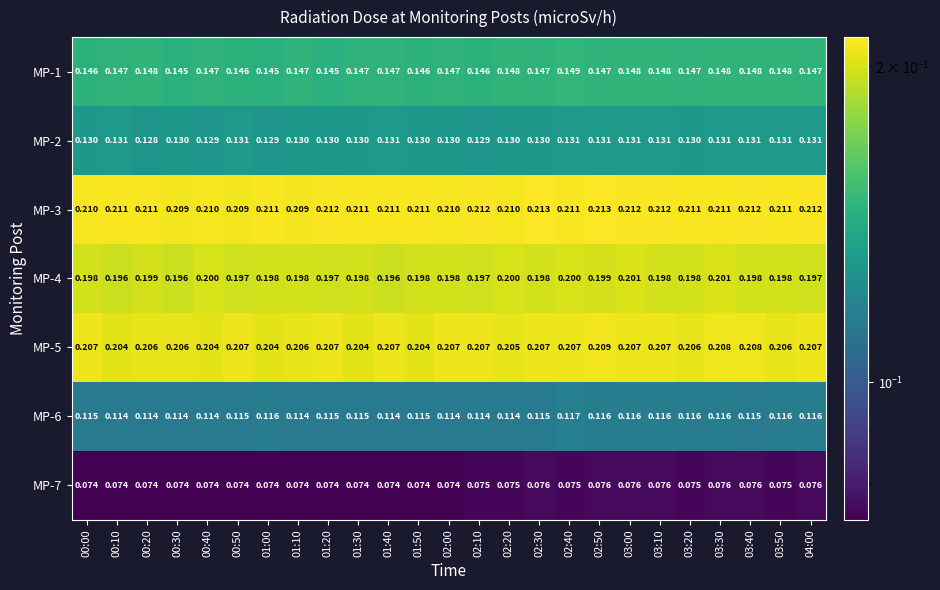

Reading left to right, extract all data points from this chart.

MP-1: 00:00=0.1	00:10=0.1	00:20=0.1	00:30=0.1	00:40=0.1	00:50=0.1	01:00=0.1	01:10=0.1	01:20=0.1	01:30=0.1	01:40=0.1	01:50=0.1	02:00=0.1	02:10=0.1	02:20=0.1	02:30=0.1	02:40=0.1	02:50=0.1	03:00=0.1	03:10=0.1	03:20=0.1	03:30=0.1	03:40=0.1	03:50=0.1	04:00=0.1
MP-2: 00:00=0.1	00:10=0.1	00:20=0.1	00:30=0.1	00:40=0.1	00:50=0.1	01:00=0.1	01:10=0.1	01:20=0.1	01:30=0.1	01:40=0.1	01:50=0.1	02:00=0.1	02:10=0.1	02:20=0.1	02:30=0.1	02:40=0.1	02:50=0.1	03:00=0.1	03:10=0.1	03:20=0.1	03:30=0.1	03:40=0.1	03:50=0.1	04:00=0.1
MP-3: 00:00=0.2	00:10=0.2	00:20=0.2	00:30=0.2	00:40=0.2	00:50=0.2	01:00=0.2	01:10=0.2	01:20=0.2	01:30=0.2	01:40=0.2	01:50=0.2	02:00=0.2	02:10=0.2	02:20=0.2	02:30=0.2	02:40=0.2	02:50=0.2	03:00=0.2	03:10=0.2	03:20=0.2	03:30=0.2	03:40=0.2	03:50=0.2	04:00=0.2
MP-4: 00:00=0.2	00:10=0.2	00:20=0.2	00:30=0.2	00:40=0.2	00:50=0.2	01:00=0.2	01:10=0.2	01:20=0.2	01:30=0.2	01:40=0.2	01:50=0.2	02:00=0.2	02:10=0.2	02:20=0.2	02:30=0.2	02:40=0.2	02:50=0.2	03:00=0.2	03:10=0.2	03:20=0.2	03:30=0.2	03:40=0.2	03:50=0.2	04:00=0.2
MP-5: 00:00=0.2	00:10=0.2	00:20=0.2	00:30=0.2	00:40=0.2	00:50=0.2	01:00=0.2	01:10=0.2	01:20=0.2	01:30=0.2	01:40=0.2	01:50=0.2	02:00=0.2	02:10=0.2	02:20=0.2	02:30=0.2	02:40=0.2	02:50=0.2	03:00=0.2	03:10=0.2	03:20=0.2	03:30=0.2	03:40=0.2	03:50=0.2	04:00=0.2
MP-6: 00:00=0.1	00:10=0.1	00:20=0.1	00:30=0.1	00:40=0.1	00:50=0.1	01:00=0.1	01:10=0.1	01:20=0.1	01:30=0.1	01:40=0.1	01:50=0.1	02:00=0.1	02:10=0.1	02:20=0.1	02:30=0.1	02:40=0.1	02:50=0.1	03:00=0.1	03:10=0.1	03:20=0.1	03:30=0.1	03:40=0.1	03:50=0.1	04:00=0.1
MP-7: 00:00=0.1	00:10=0.1	00:20=0.1	00:30=0.1	00:40=0.1	00:50=0.1	01:00=0.1	01:10=0.1	01:20=0.1	01:30=0.1	01:40=0.1	01:50=0.1	02:00=0.1	02:10=0.1	02:20=0.1	02:30=0.1	02:40=0.1	02:50=0.1	03:00=0.1	03:10=0.1	03:20=0.1	03:30=0.1	03:40=0.1	03:50=0.1	04:00=0.1